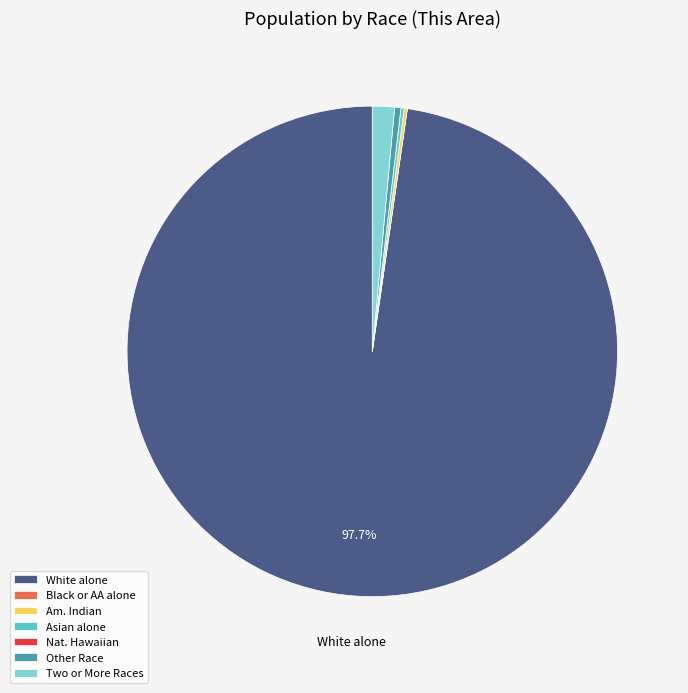

What is the majority slice?

White alone